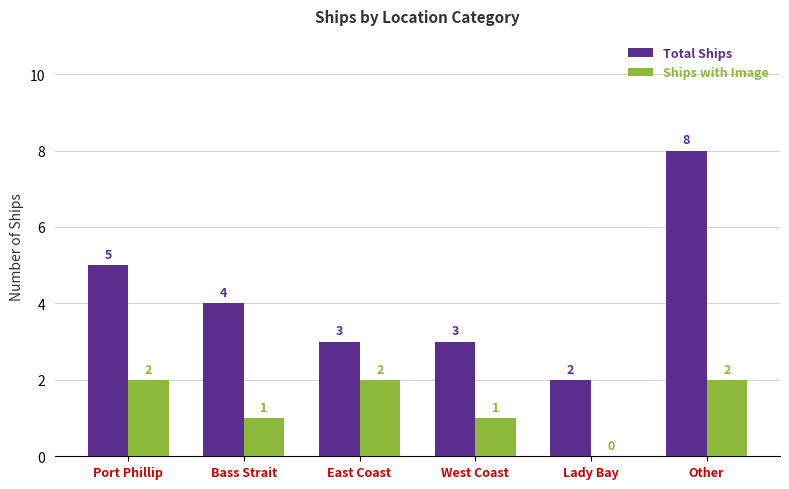

What is the average value of the Total Ships series?

4